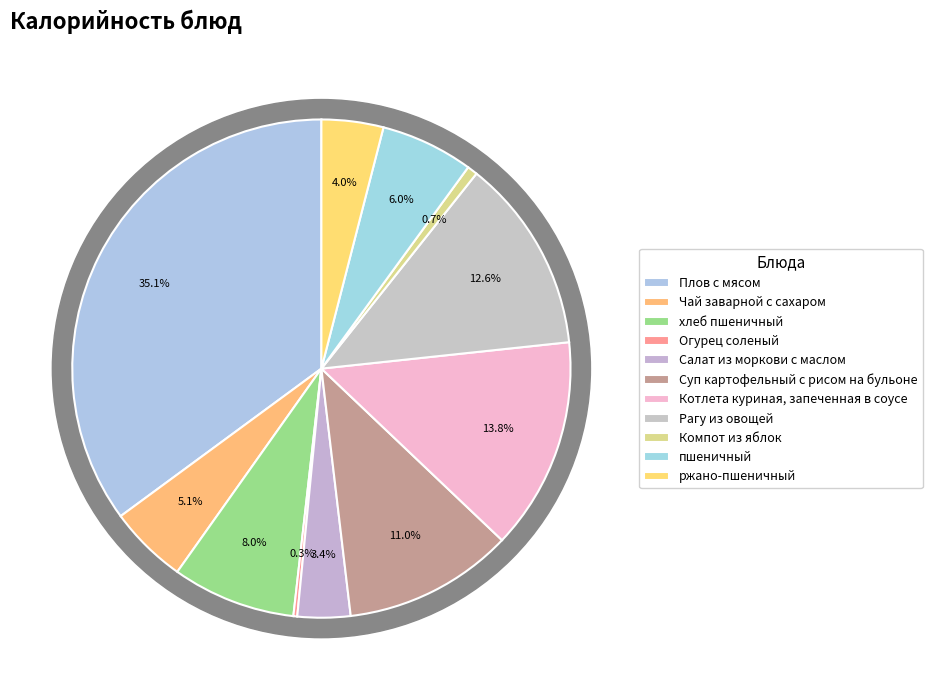

Combined, do Чай заварной с сахаром and пшеничный account for over 50%?

No